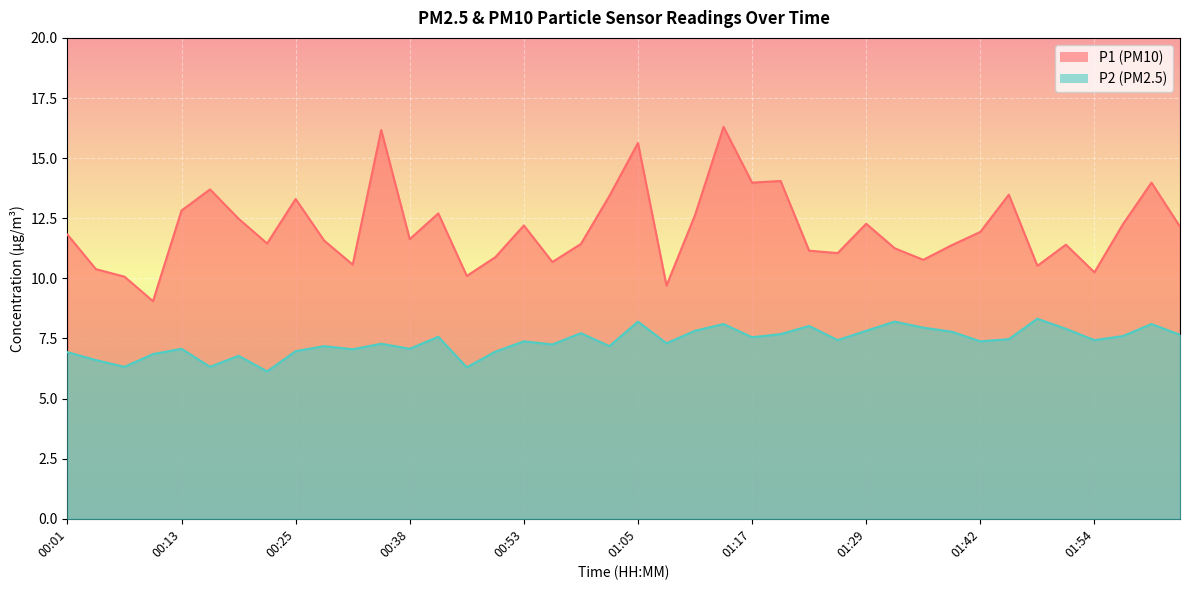

At which category is the sum across all series the highest?

01:14